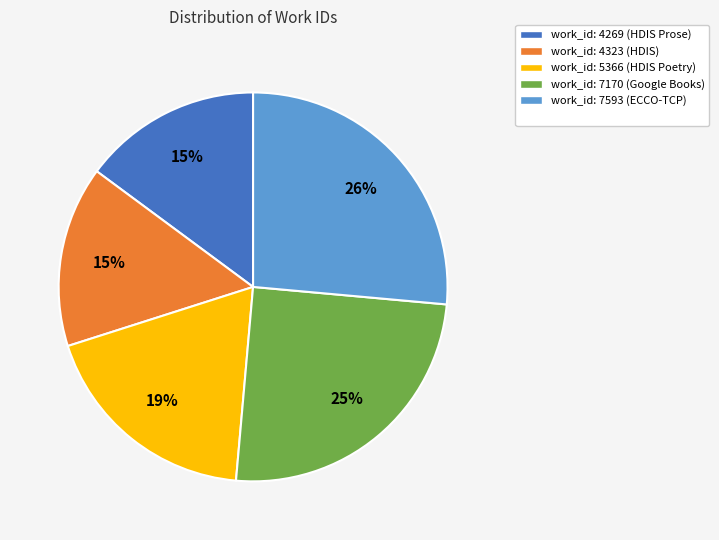

Does any single category account for the majority?

No